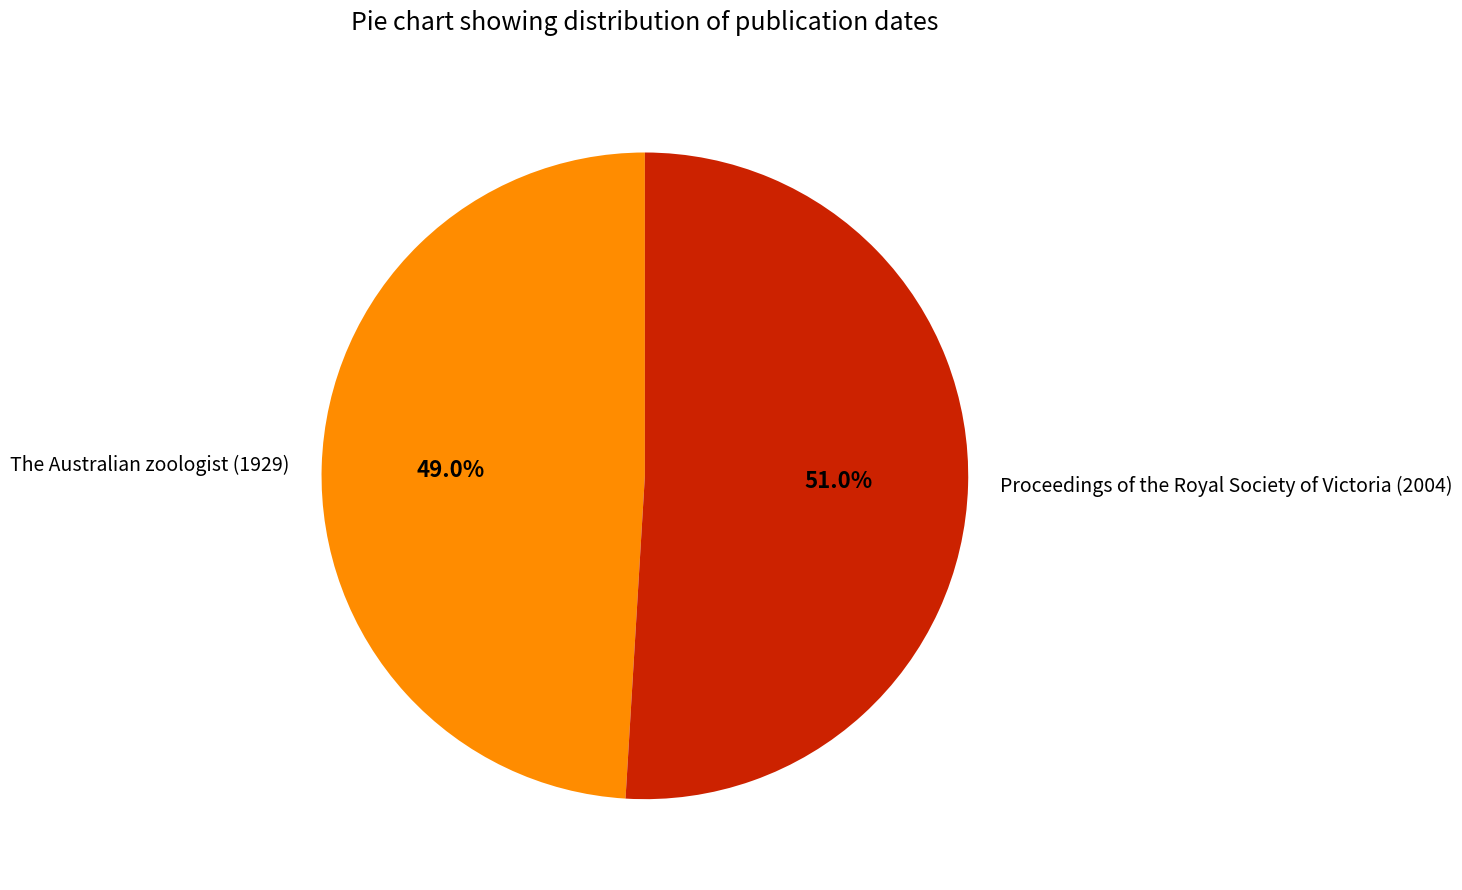

Which has a higher value, The Australian zoologist (1929) or Proceedings of the Royal Society of Victoria (2004)?

Proceedings of the Royal Society of Victoria (2004)